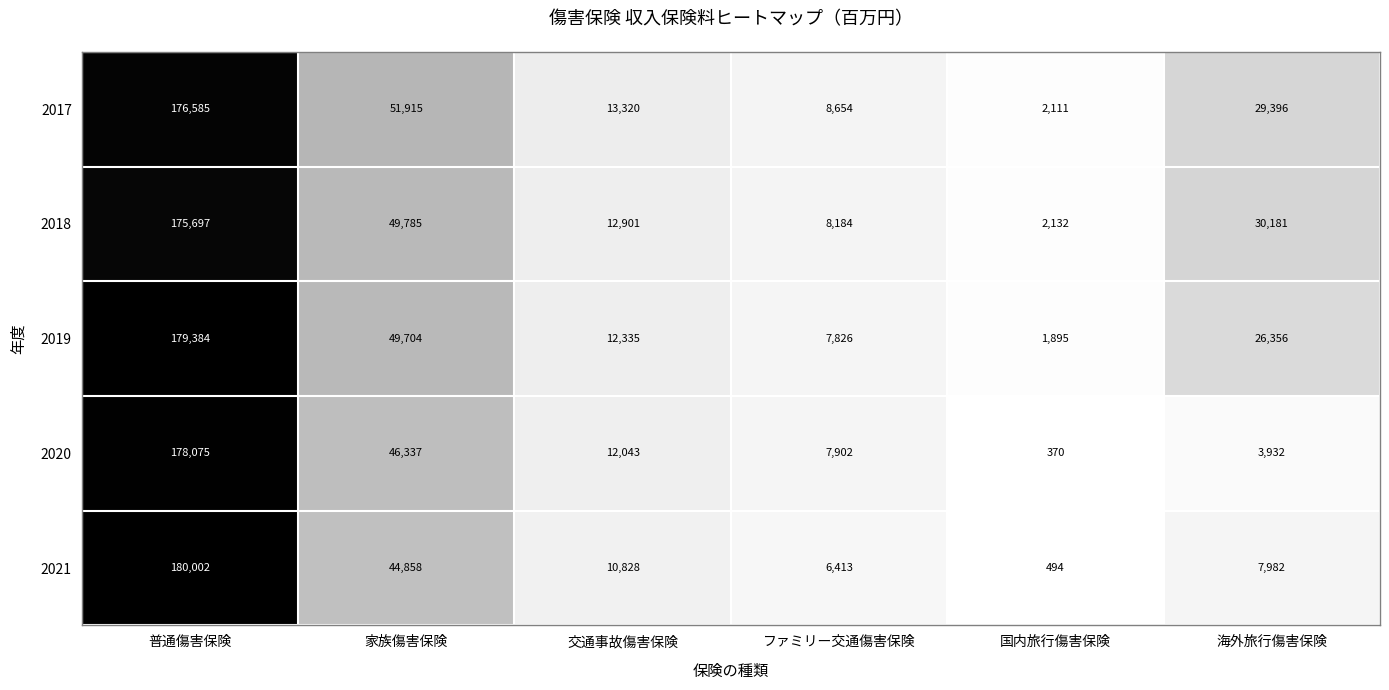

Read the 2018 value at ファミリー交通傷害保険, to the nearest 10.

8180